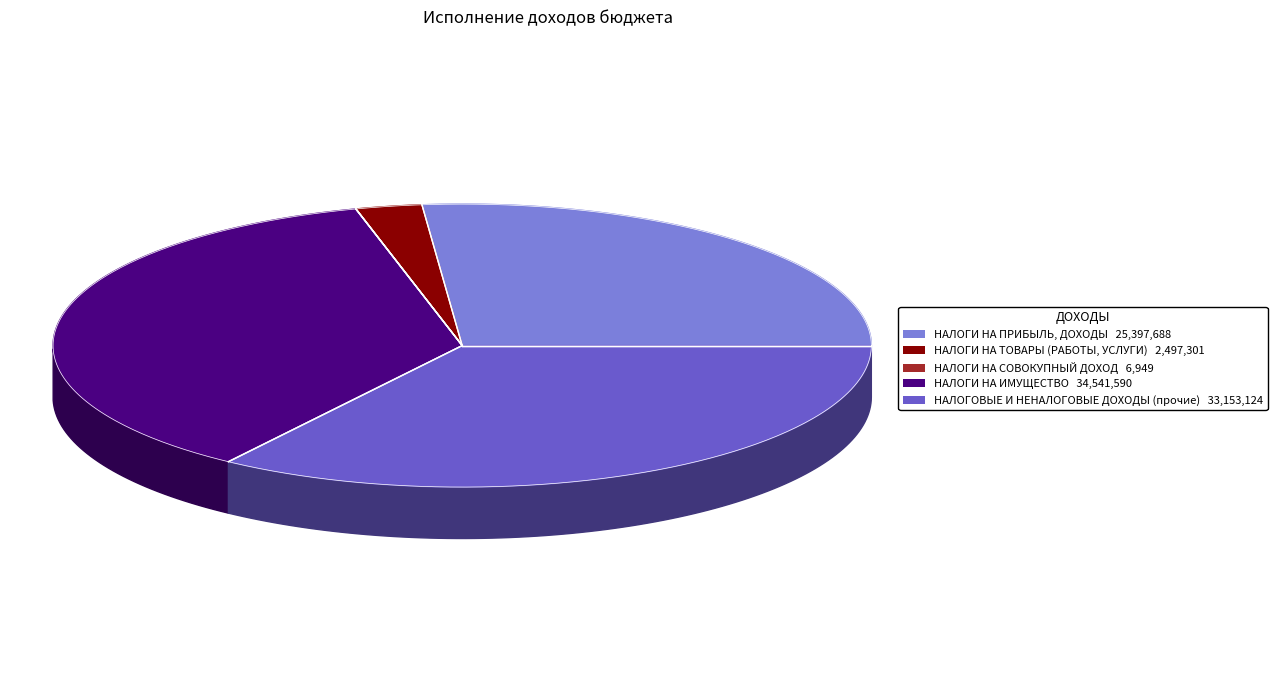

Does НАЛОГОВЫЕ И НЕНАЛОГОВЫЕ ДОХОДЫ (прочие) represent more than half of the total?

No